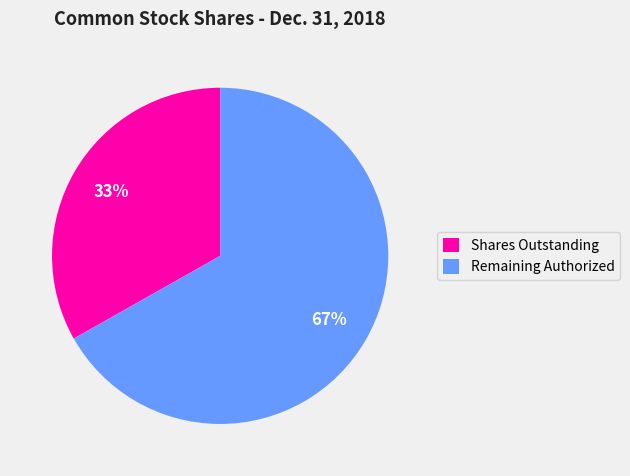

To the nearest percent, what is the average slice percentage?

50%